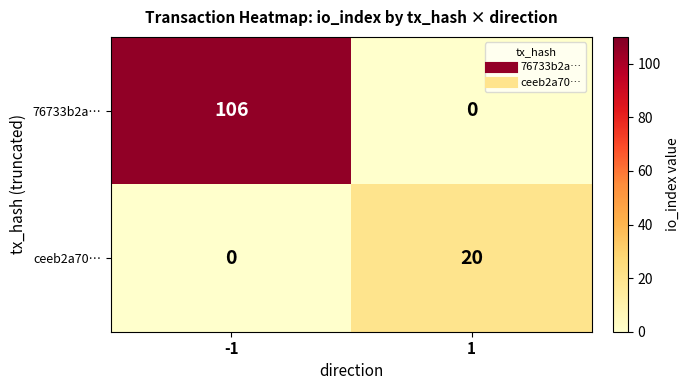

Count the number of data series in this chart.

2